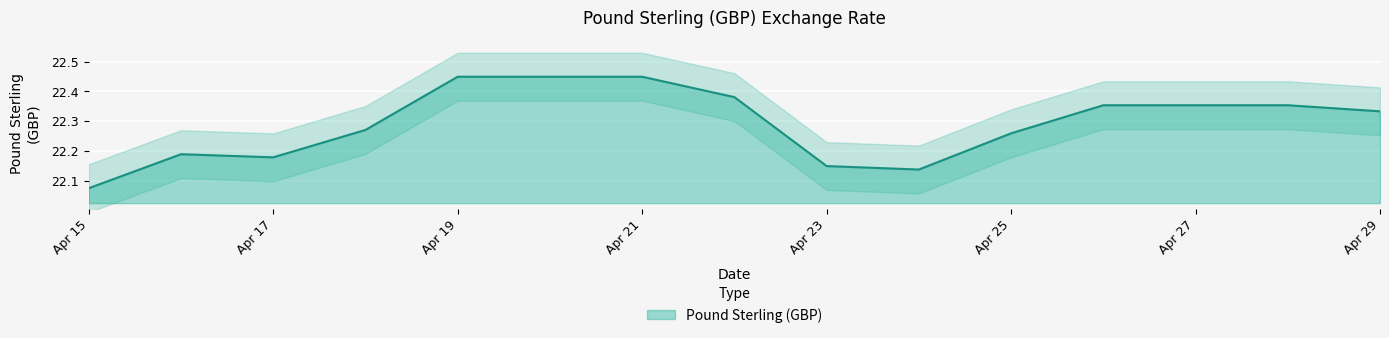

Where is Pound Sterling (GBP) nearest to the value 22?

Apr 15